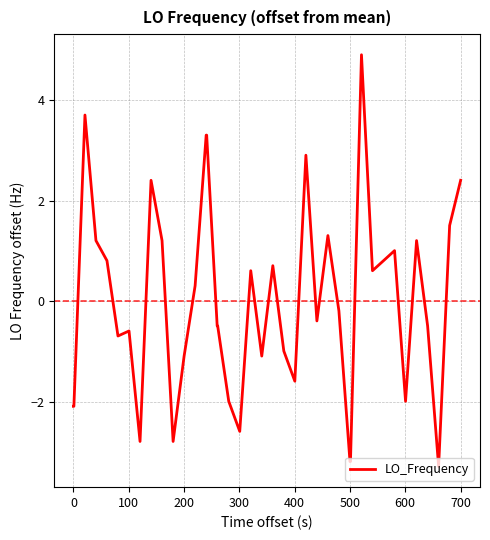

What is the smallest value displayed?

-3.3